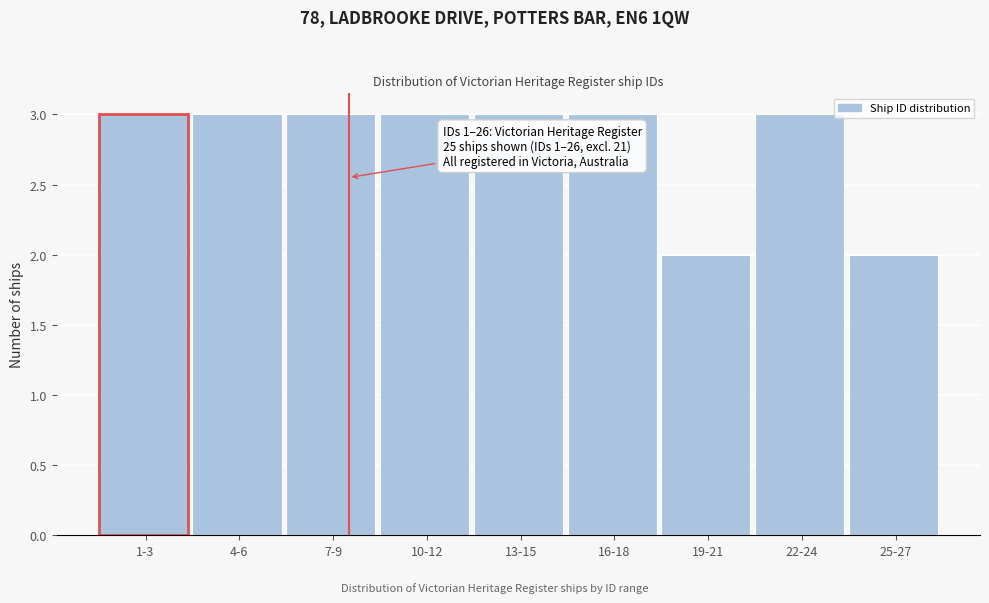

Reading left to right, what are all the values shown in this chart?

1-3=3	4-6=3	7-9=3	10-12=3	13-15=3	16-18=3	19-21=2	22-24=3	25-27=2